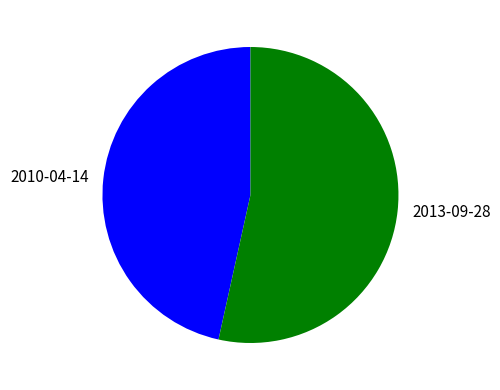

Count the number of slices in the pie.

2